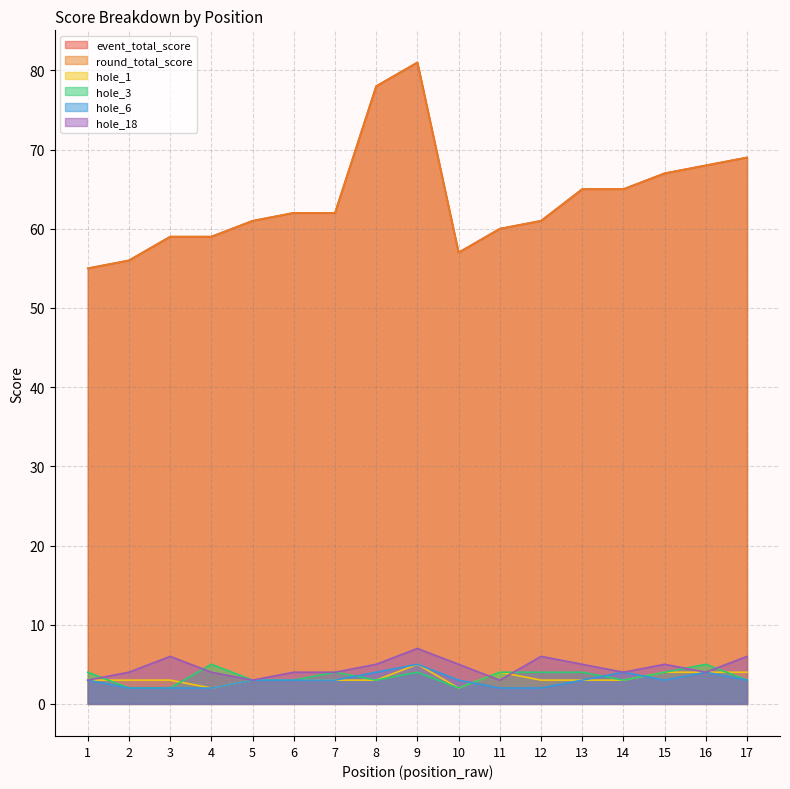

True or false: hole_18 and hole_1 intersect in this chart.

True